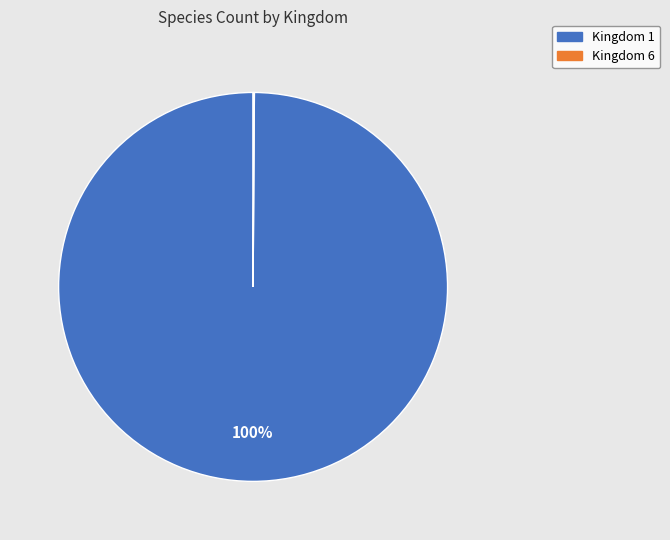

Is there a majority slice in this chart?

Yes